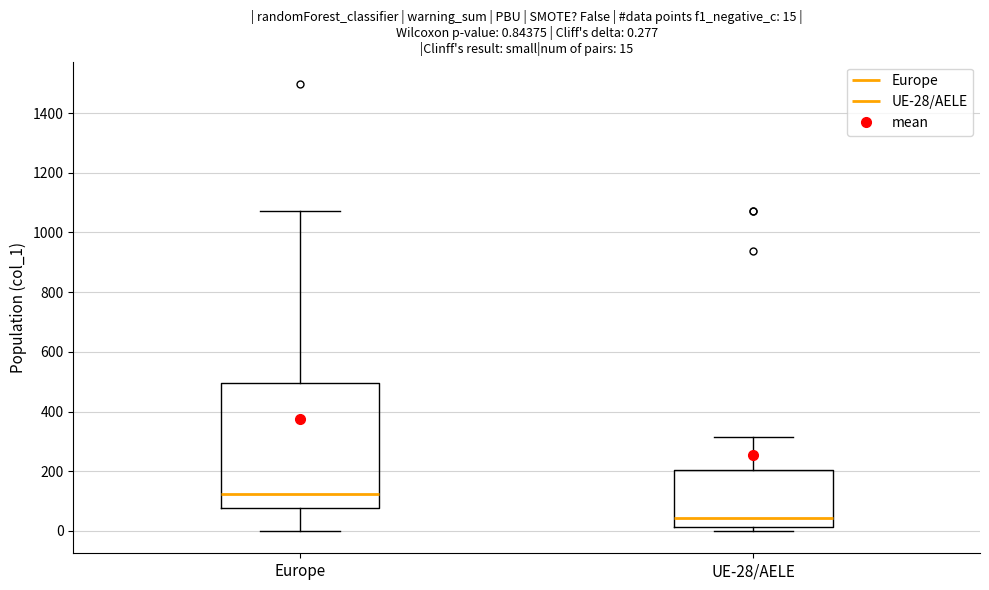

Which box is the tallest, from its lower edge to its upper edge?

Europe